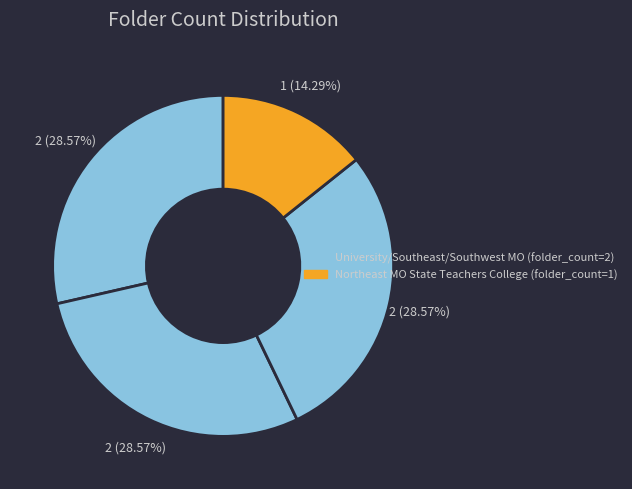

Count the number of slices in the pie.

4